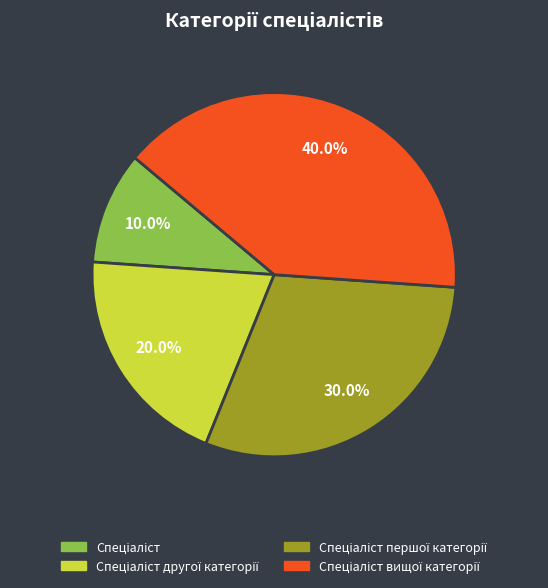

Does any single category account for the majority?

No